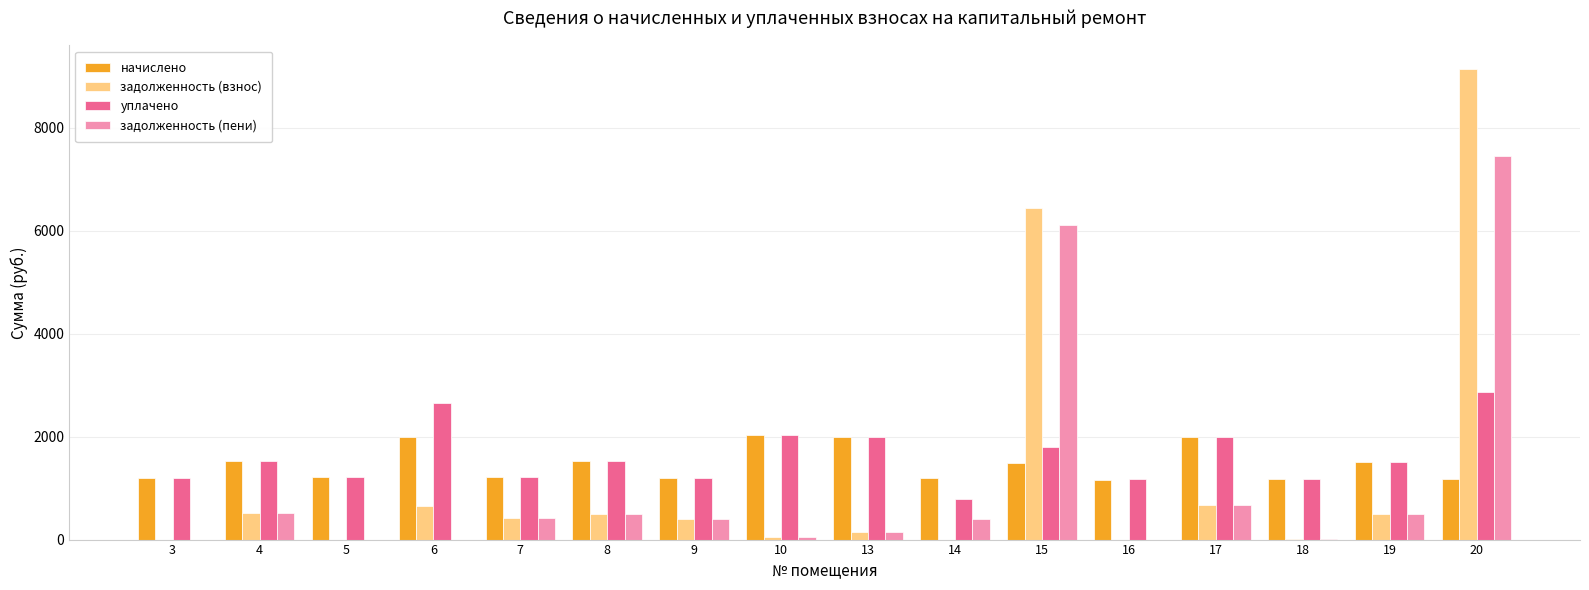

Which series has the largest total across all categories?

уплачено